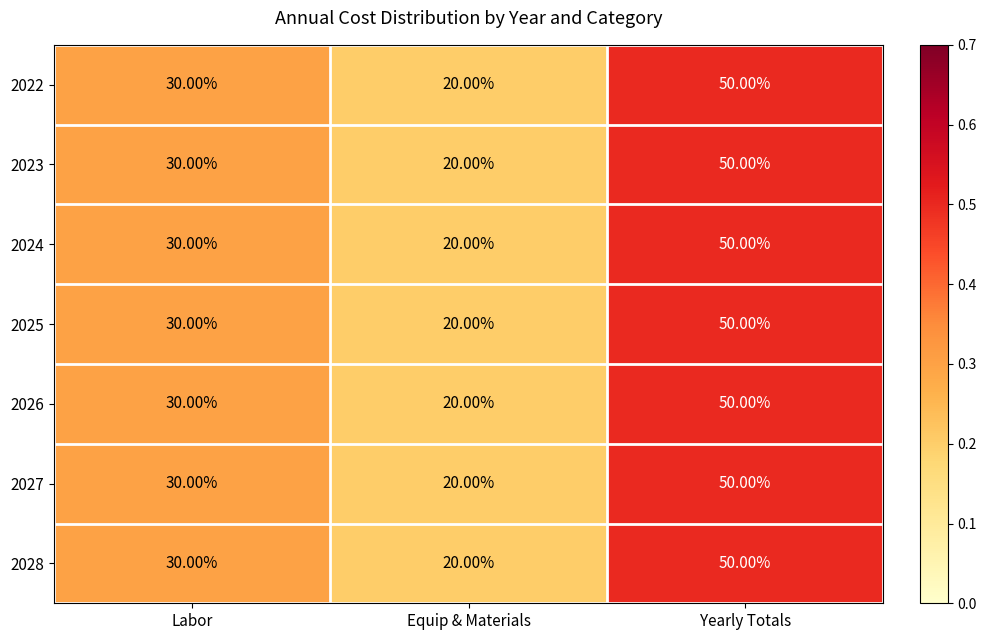

What is the difference between the maximum and minimum values in the 2025 series?

30